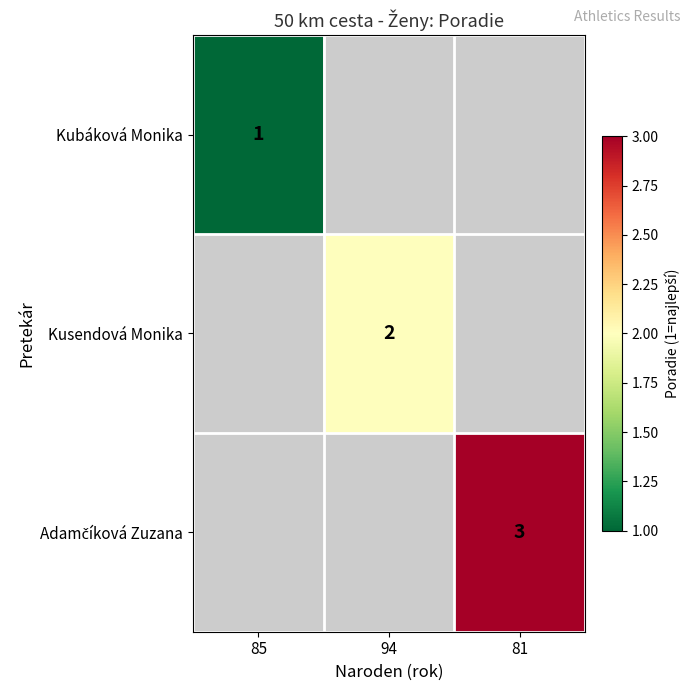

What is the maximum value shown in the chart?

3.0